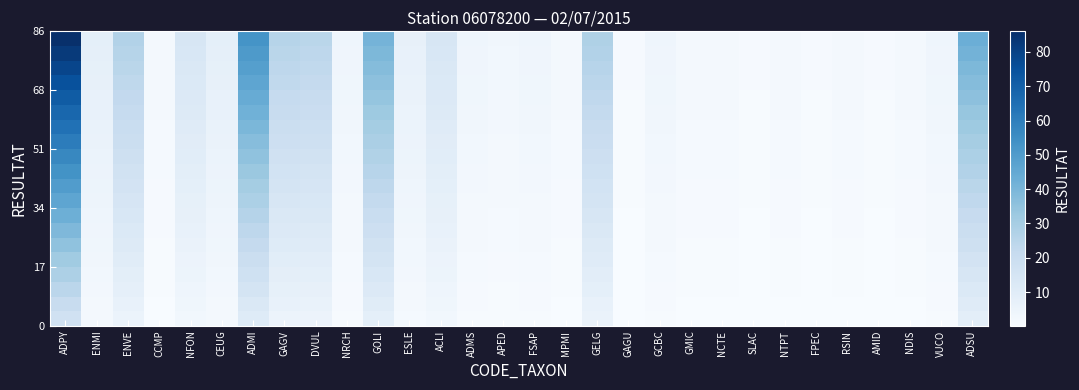

At which category is the sum across all series the highest?

ADPY